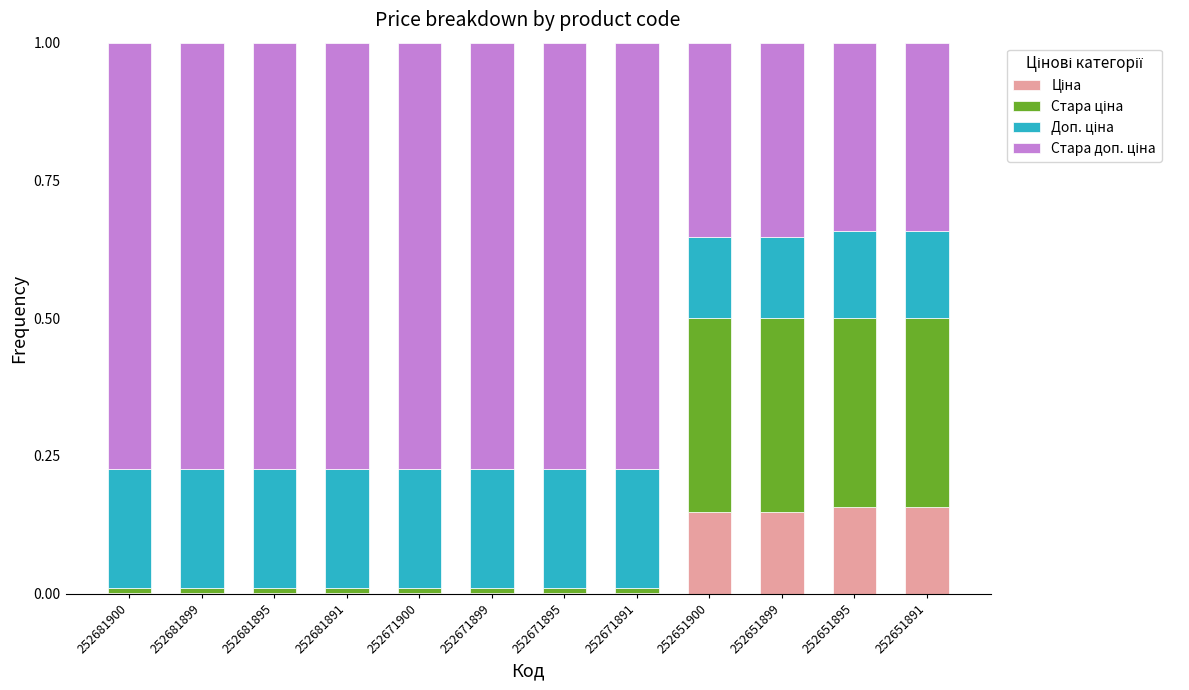

Are the bars horizontal?

No